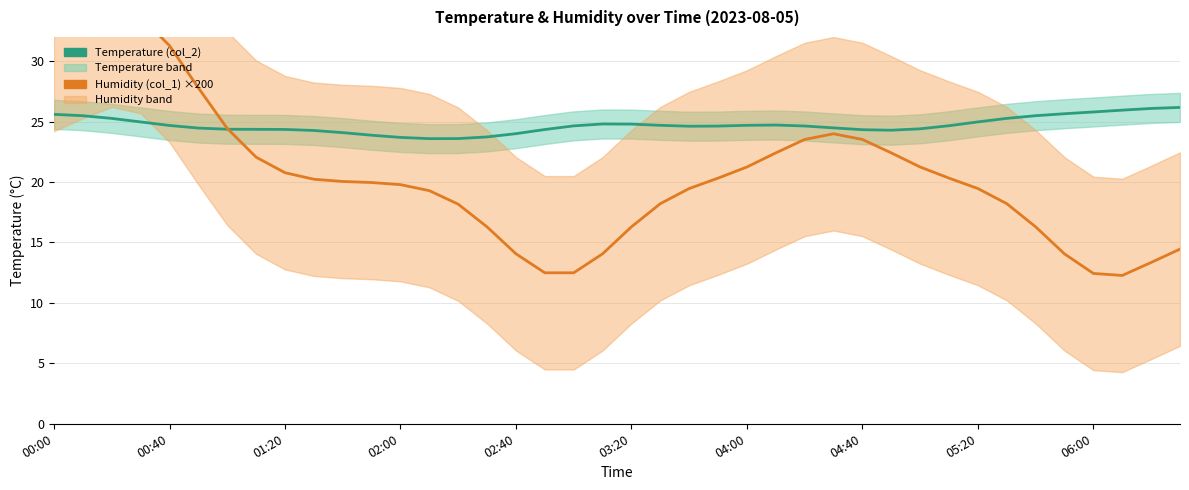

At which label does Temperature (col_2) first exceed 24?

00:00